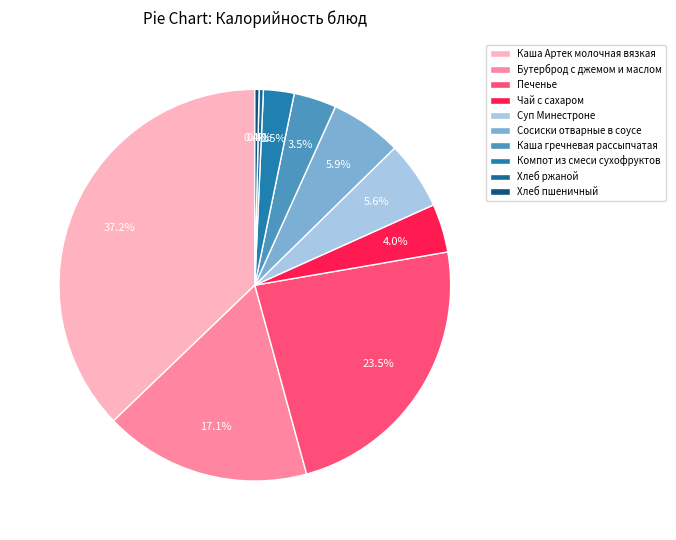

Does Каша Артек молочная вязкая represent more than half of the total?

No